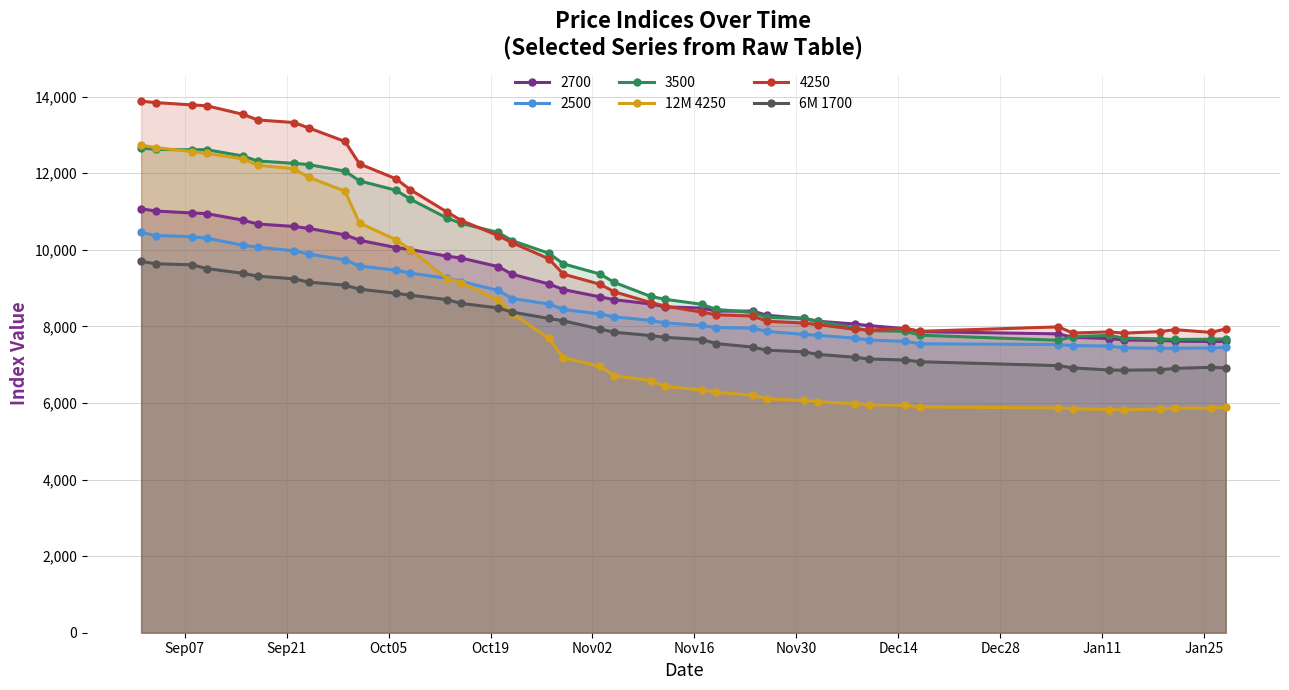

True or false: 12M 4250 has more than 2 points higher than both neighbors.

False